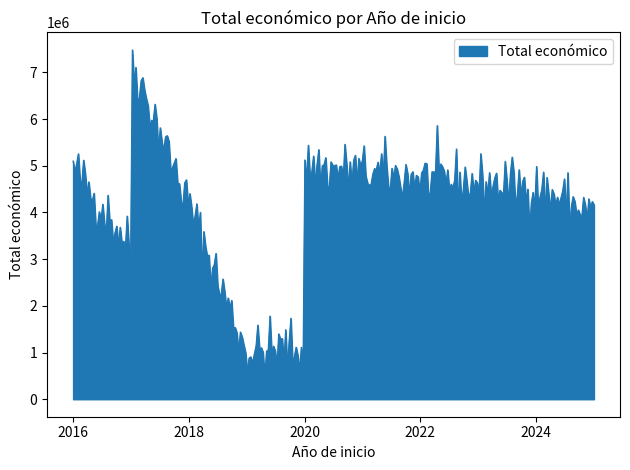

What is the smallest value displayed?

458114.5